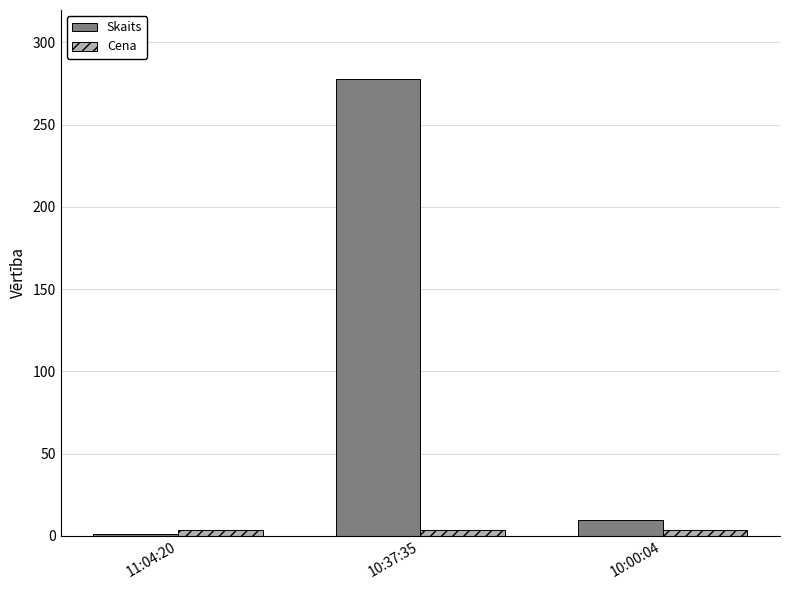

Which series has the largest total across all categories?

Skaits